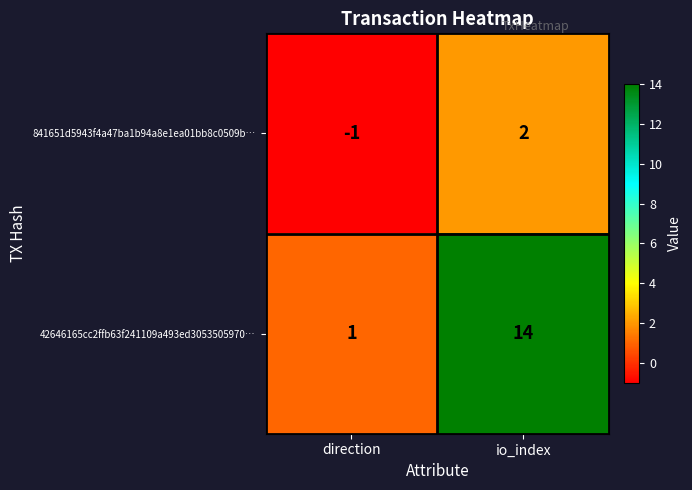

At direction, list the series in order from largest to smallest.

42646165cc2ffb63f241109a493ed3053505970…, 841651d5943f4a47ba1b94a8e1ea01bb8c0509b…